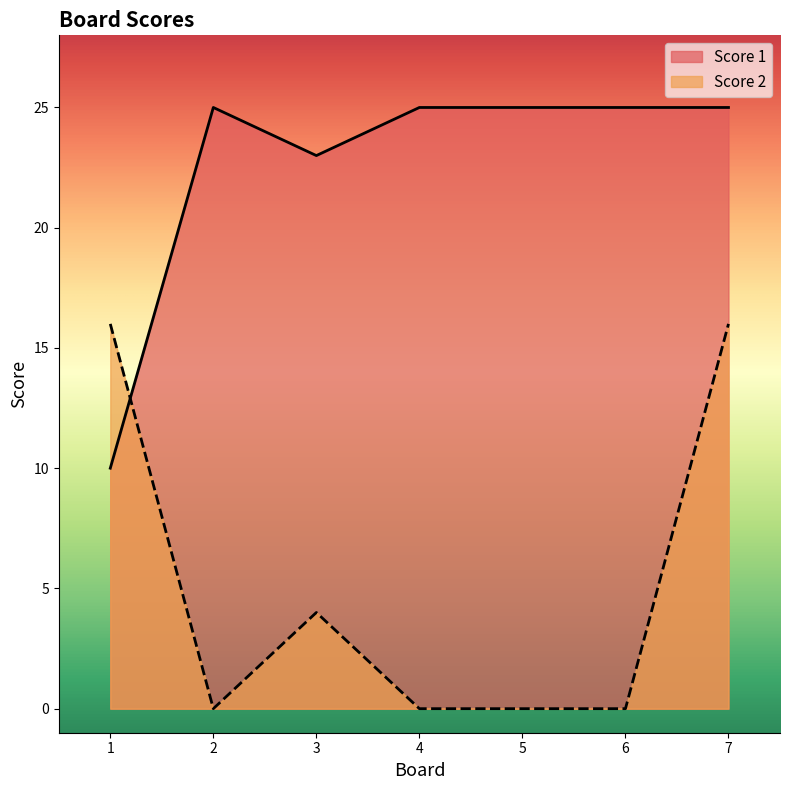

What is the difference between the maximum and minimum values in the Score 2 series?

16